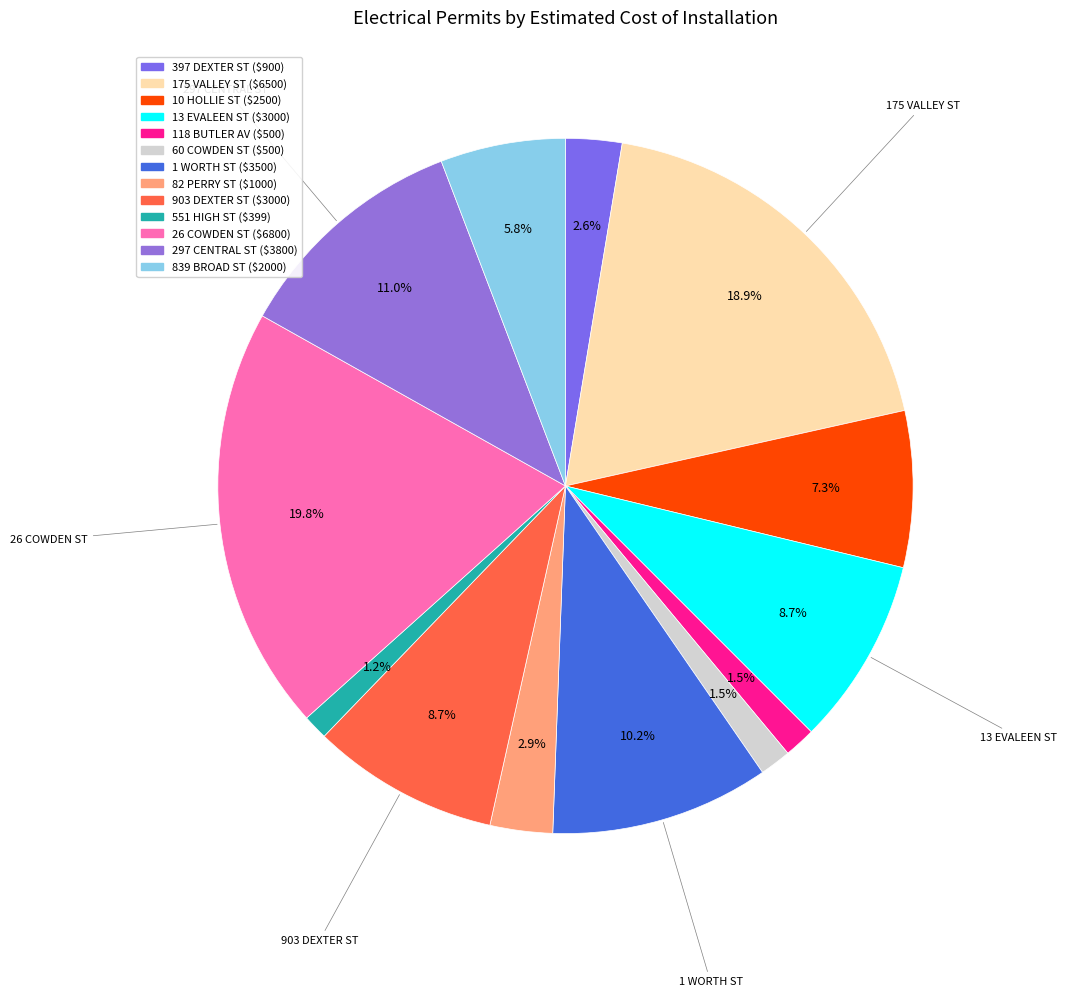

What percentage is the 13 EVALEEN ST ($3000) slice, to the nearest percent?

9%